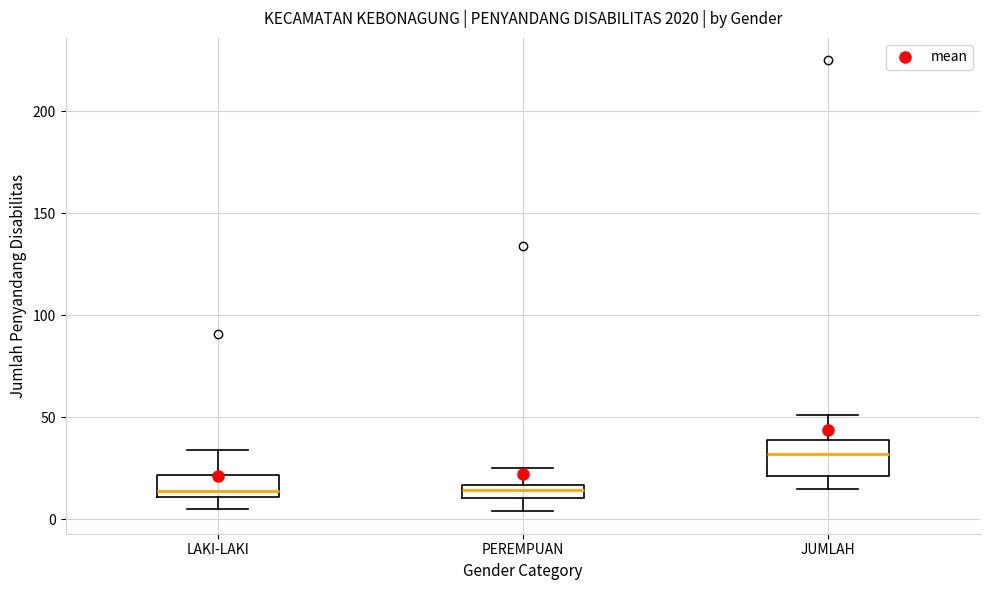

Which box is the tallest, from its lower edge to its upper edge?

JUMLAH